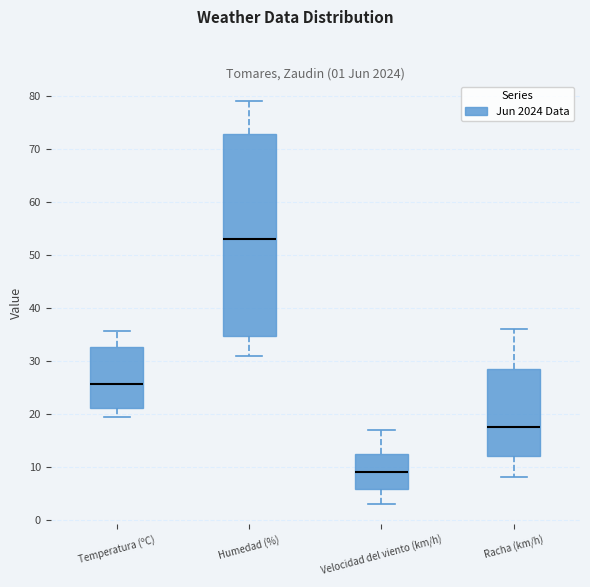

Which box is the tallest, from its lower edge to its upper edge?

Humedad (%)